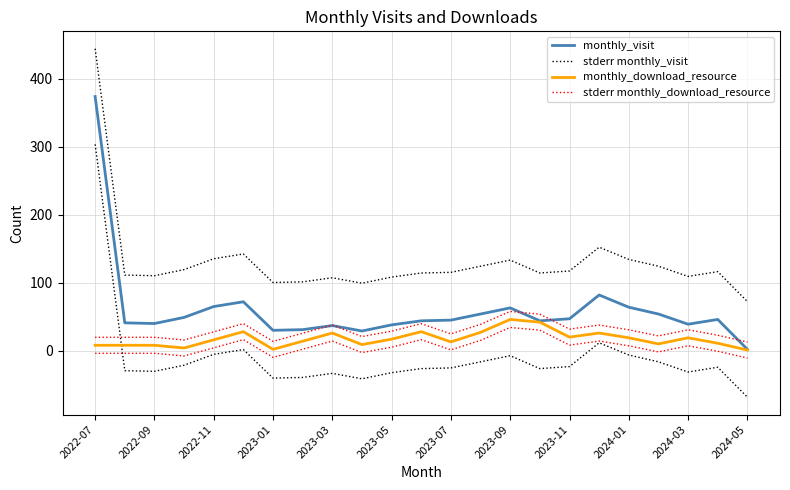

List the series in order of their peak value, highest first.

stderr monthly_visit, monthly_visit, stderr monthly_download_resource, monthly_download_resource